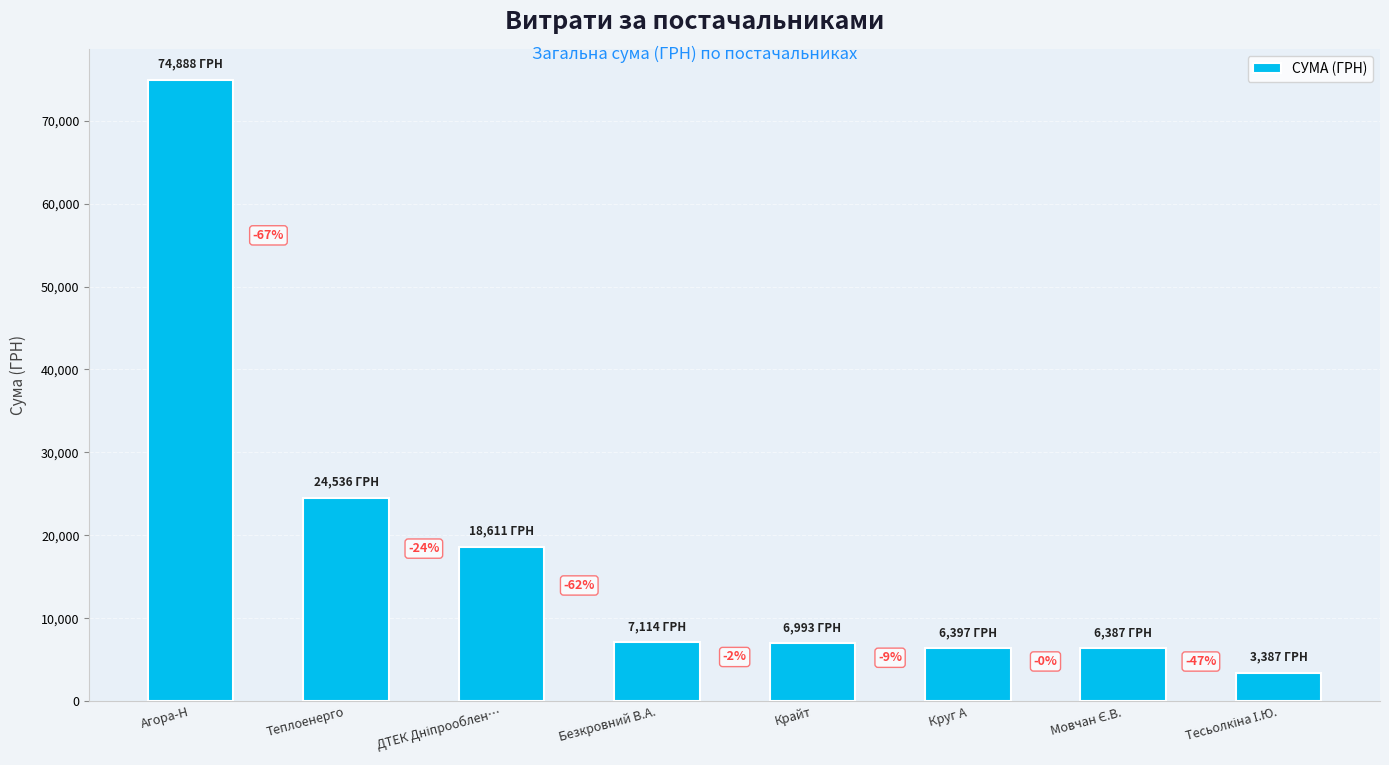

How many bars are there in total?

8